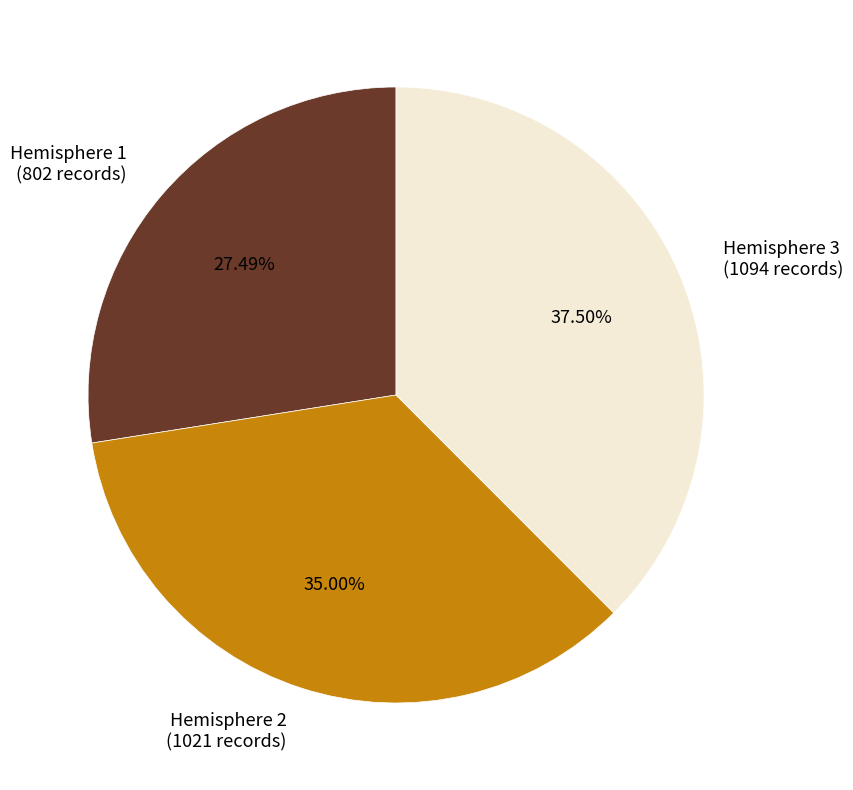

The Hemisphere 1 slice represents 23% of the pie. True or false?

False